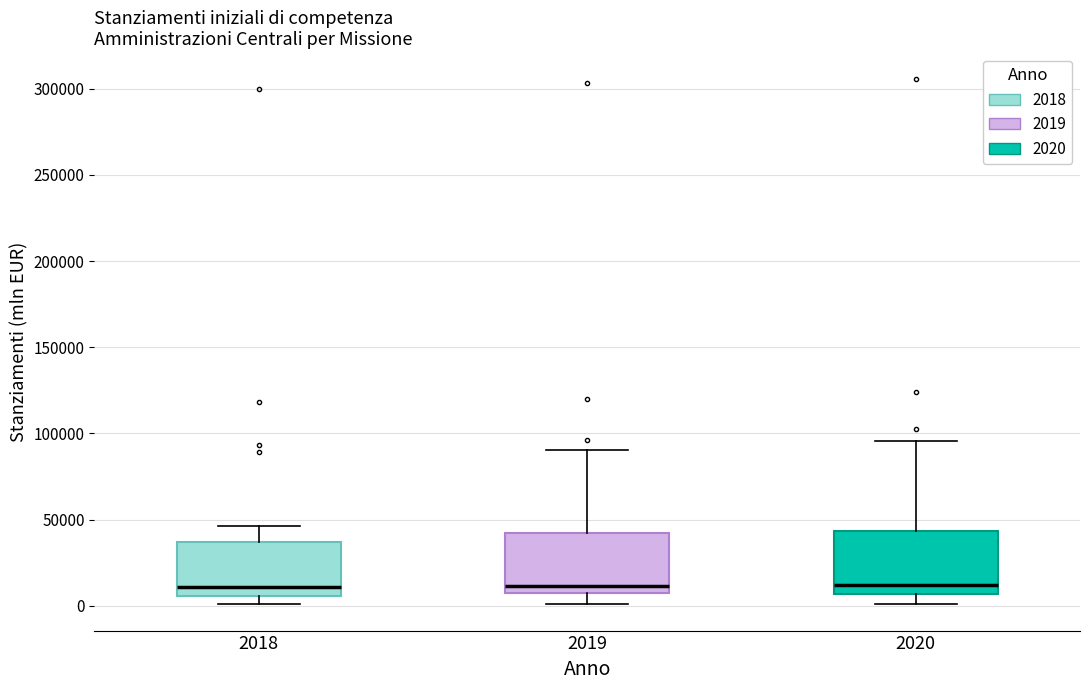

Reading left to right, read every box against the y-axis: the position of its median line, the range the box covers, and the ends of its whiskers. The values are not printed on the chart, so give them approximately, as read against the axis.

2018: median 10000, box 5000 to 35000, whiskers 0 to 45000
2019: median 10000, box 5000 to 40000, whiskers 0 to 90000
2020: median 10000, box 5000 to 45000, whiskers 0 to 95000